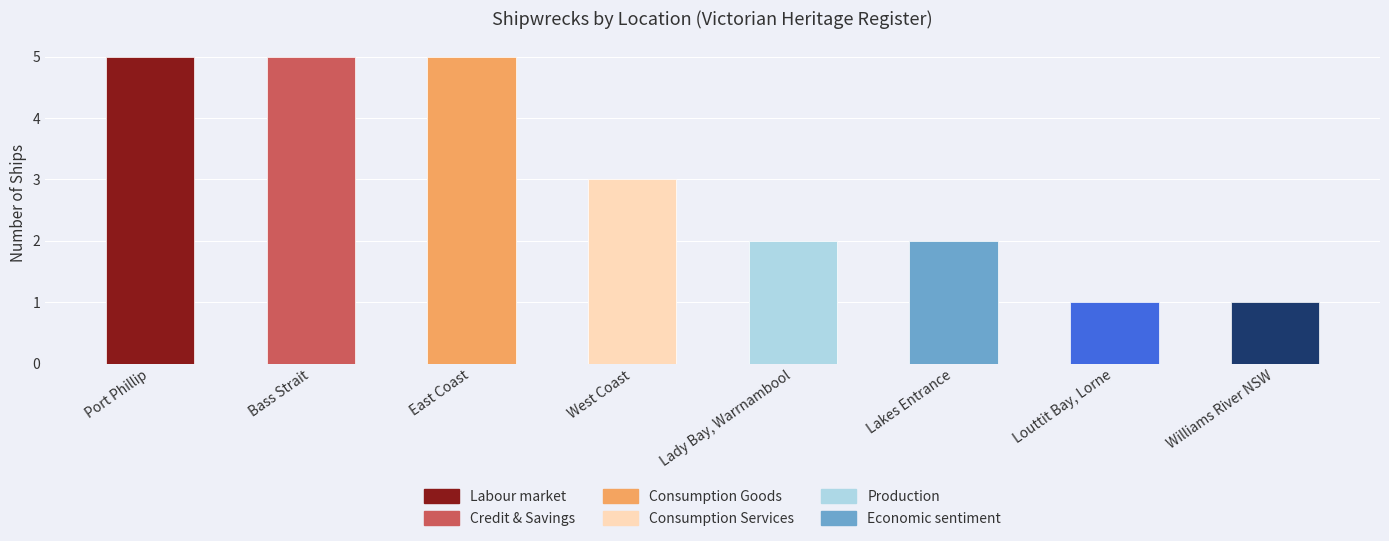

How many values are between 2 and 5?

6